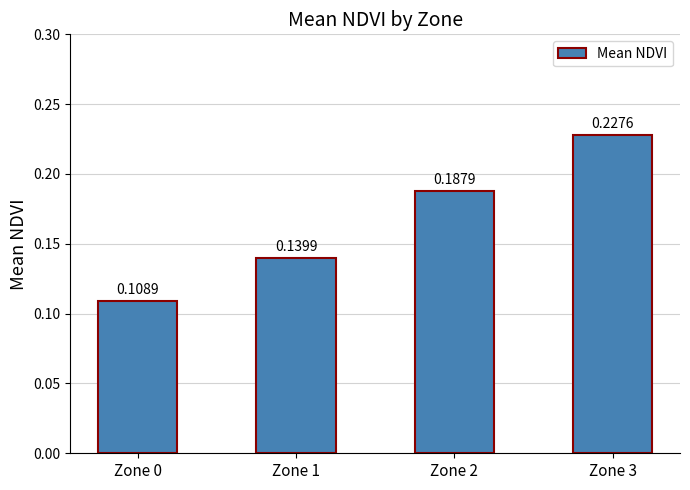

The value at Zone 3 is 0.3. True or false?

False